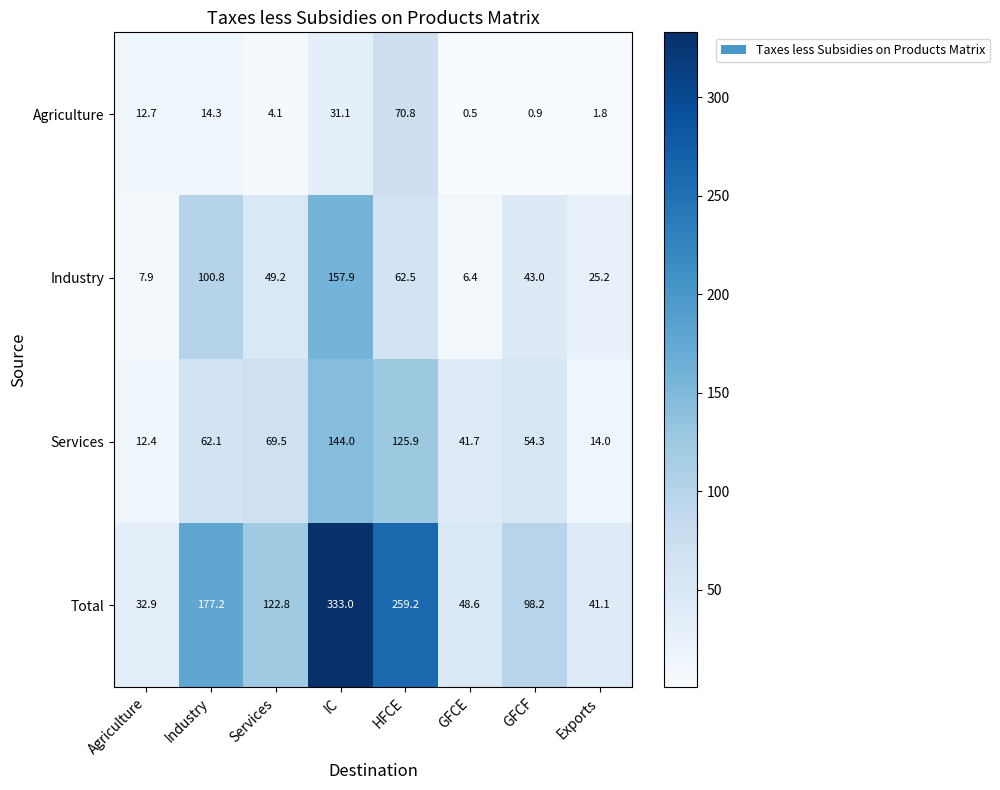

The value of Industry at IC is 157.9. True or false?

True